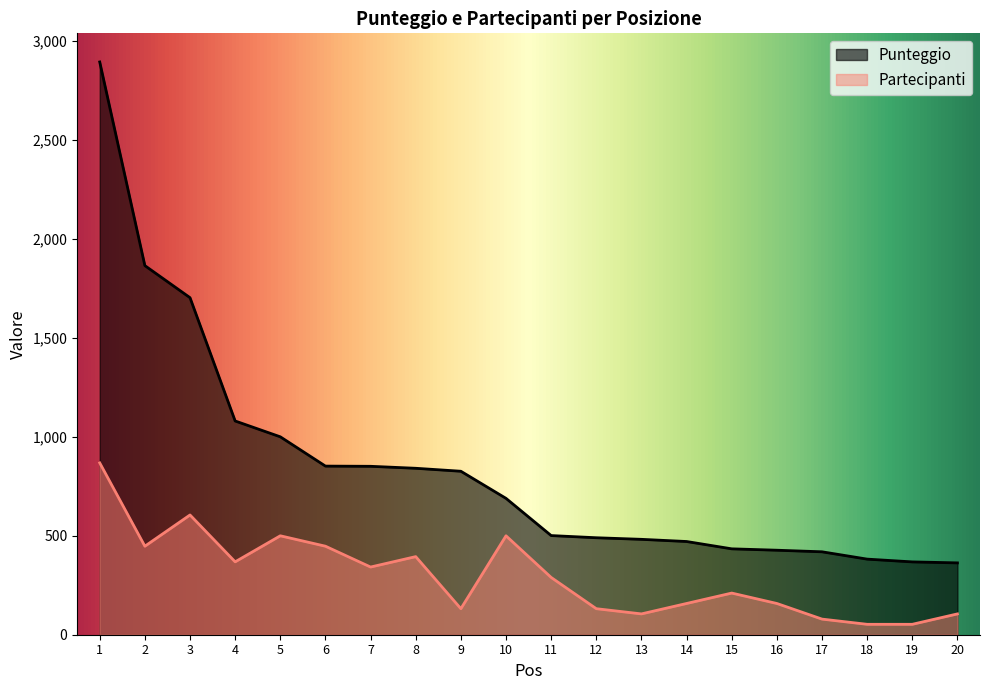

Between 4 and 1, which is larger?

1